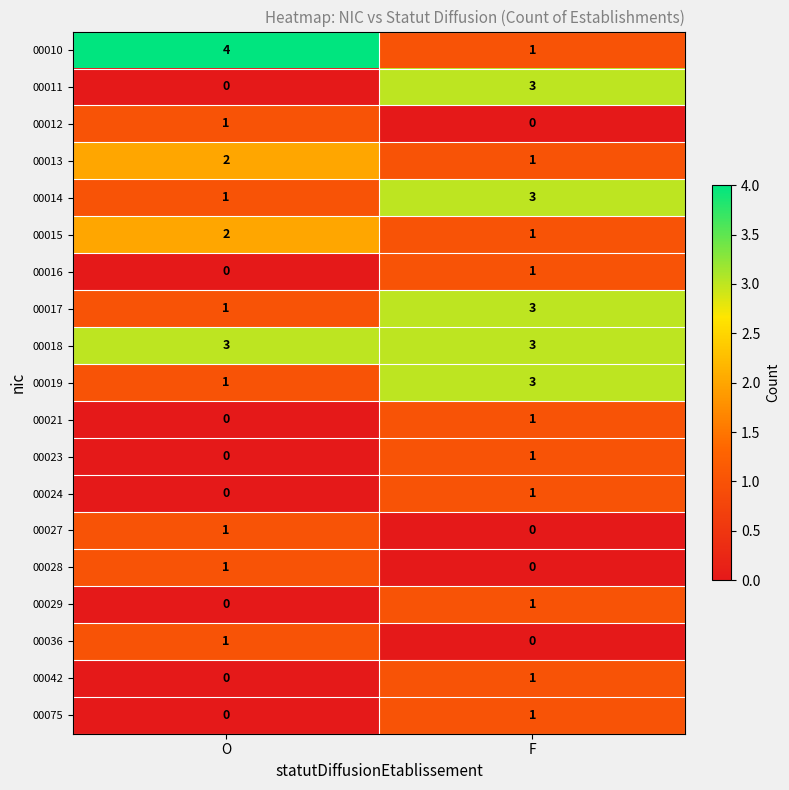

What is the sum of all 00010 values?

5